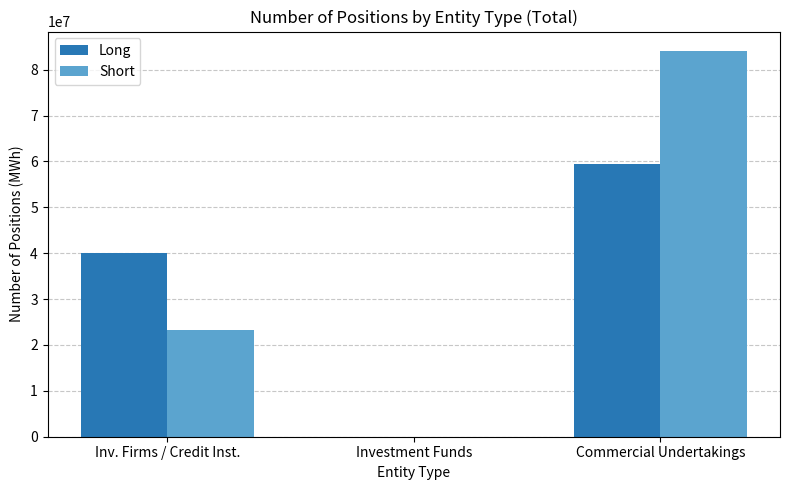

What value does the Short series have at Inv. Firms / Credit Inst., to the nearest 50?

23217850